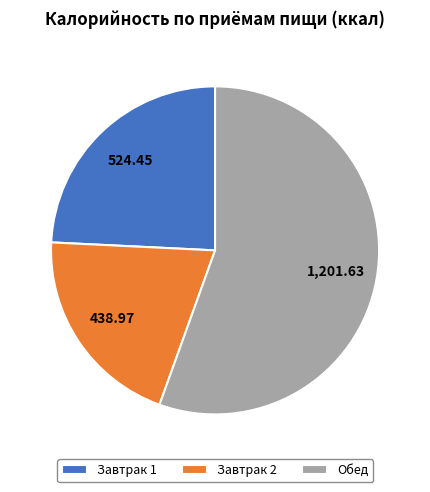

Which slice is the largest?

Обед